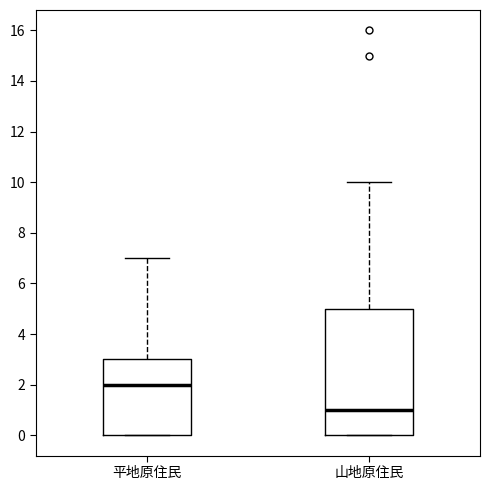

Where does the median line of the box for 平地原住民 sit on the y-axis? The values are not printed on the chart, so give them approximately, as read against the axis.

2